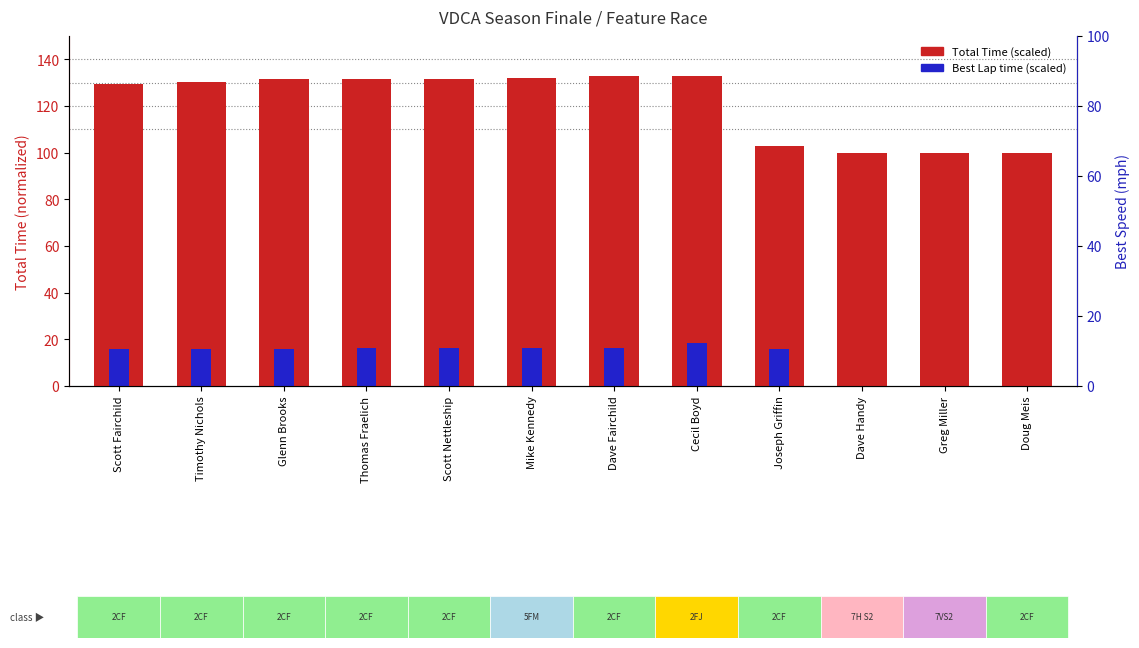

Is the value of Best Lap time (scaled) at Scott Fairchild greater than the value of Total Time (scaled) at Scott Nettleship?

No